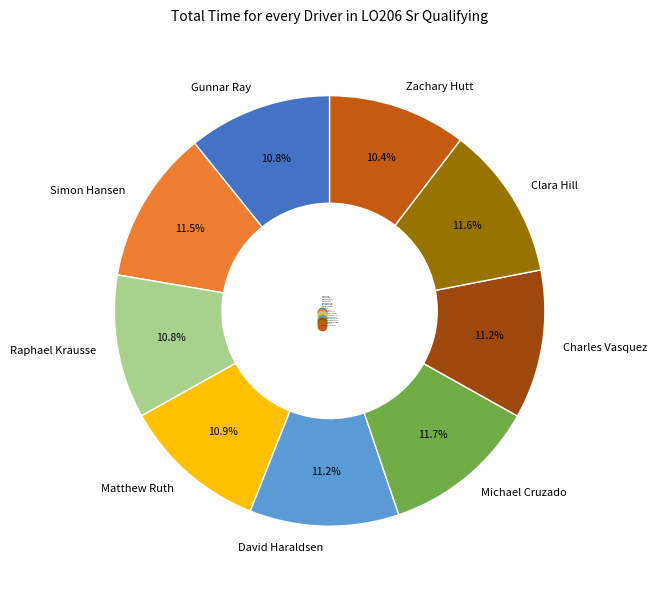

To the nearest percent, what is the combined percentage of Charles Vasquez and David Haraldsen?

22%